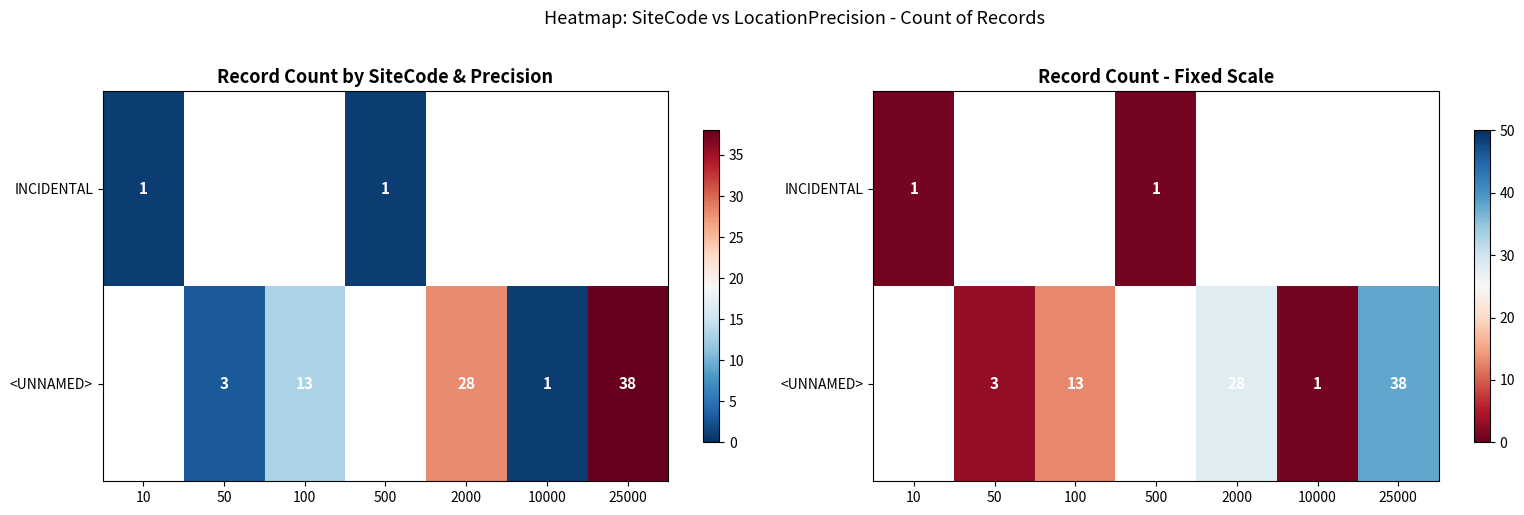

Rank the categories by INCIDENTAL value from highest to lowest.

10, 50, 100, 500, 2000, 10000, 25000